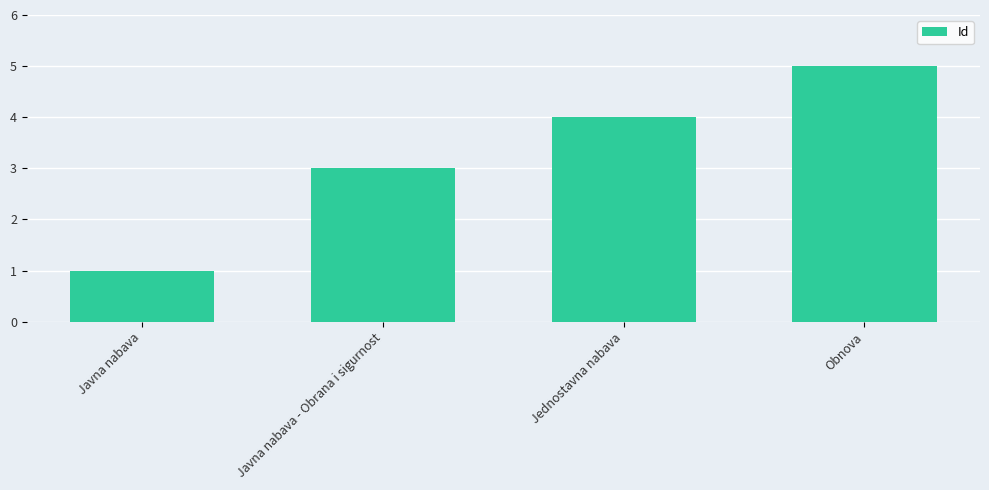

Are the bars horizontal?

No